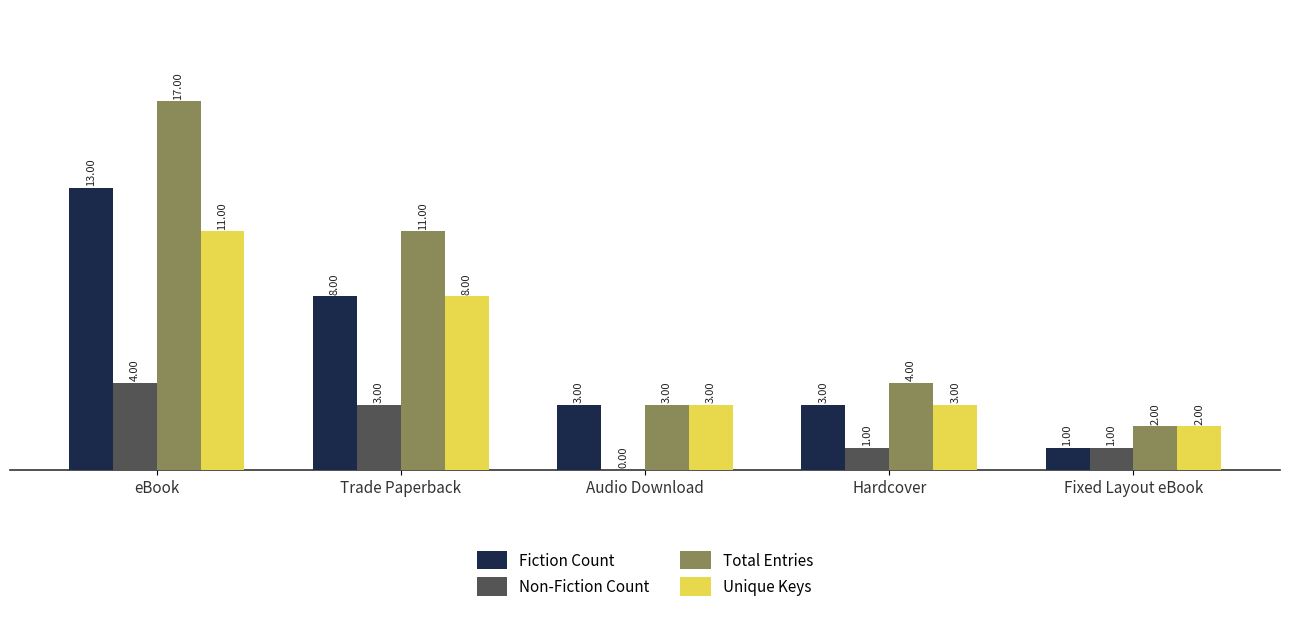

What is the sum of all Non-Fiction Count values?

9